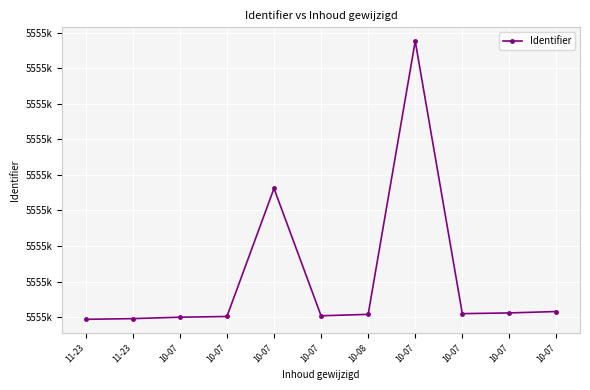

List the labels in order of value, largest first.

10-07, 10-07, 10-07, 10-07, 10-07, 10-08, 10-07, 10-07, 10-07, 11-23, 11-23